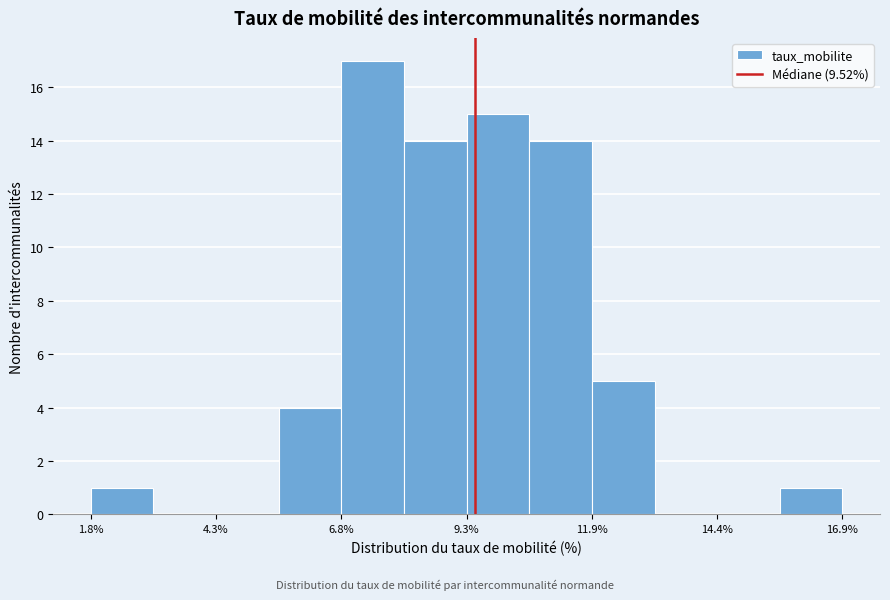

Around what value on the x-axis is the tallest bar? Give the approximate position of its centre, as read against the axis.

7.5